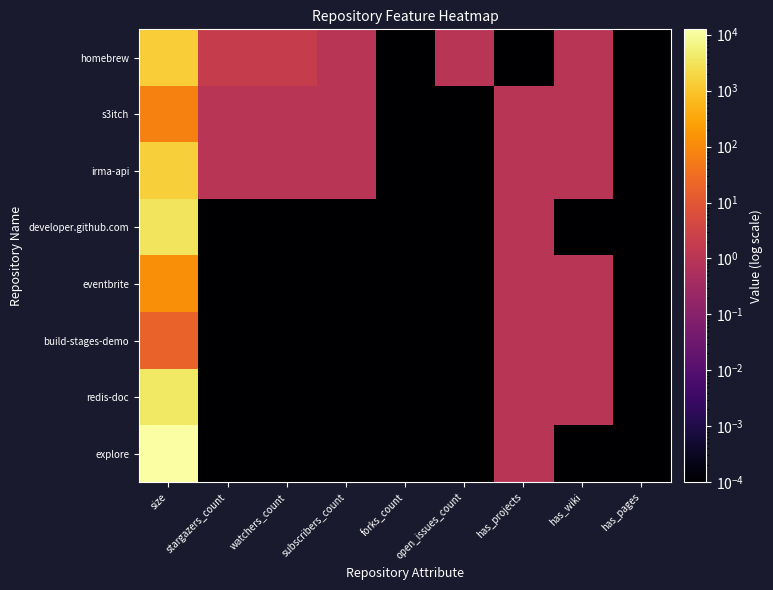

What is the difference between the highest and lowest values at has_projects?

1.0